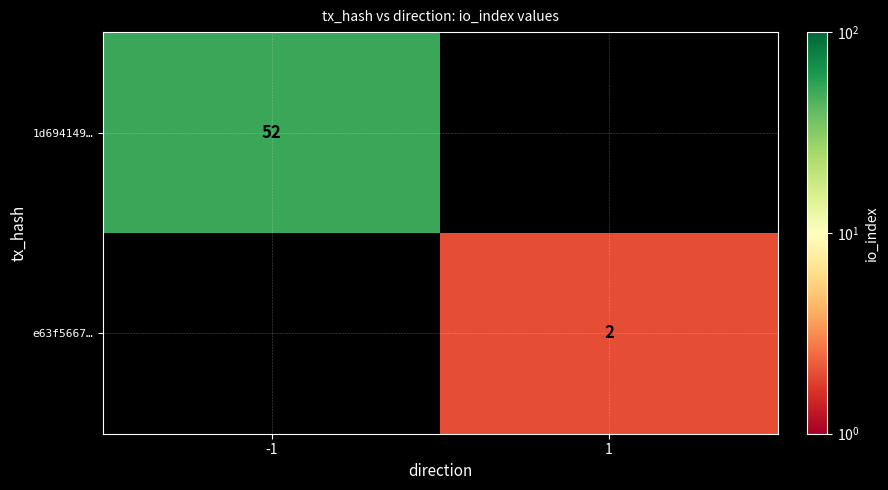

True or false: 1d694149… has a value of 27 at -1.

False